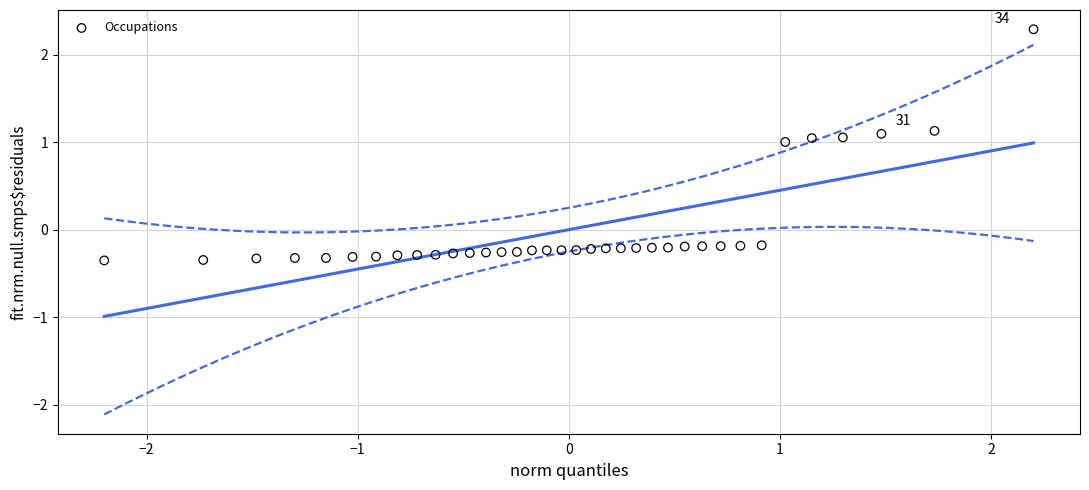

What is the range of Y values (max minus min)?

2.6